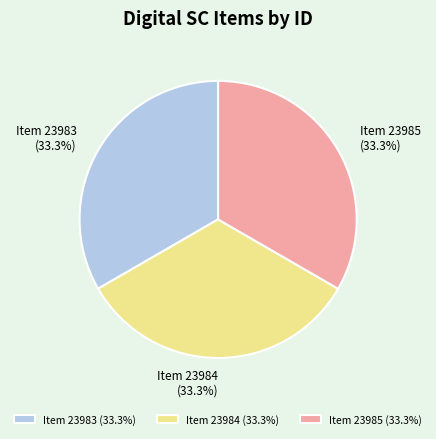

Do Item 23983 and Item 23985 together represent more than half of the pie?

Yes